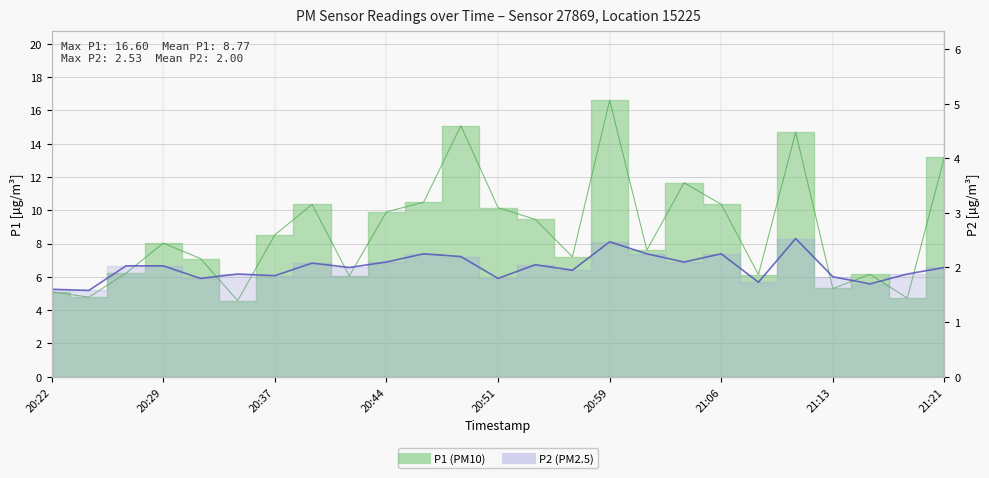

Reading left to right, list all the values displayed in this chart.

P1: 5.1	4.8	6.2	8.0	7.1	4.6	8.5	10.3	6.0	9.9	10.5	15.1	10.2	9.4	7.2	16.6	7.6	11.7	10.3	6.1	14.7	5.3	6.2	4.7	13.2
P2: 1.6	1.6	2.0	2.0	1.8	1.9	1.9	2.1	2.0	2.1	2.2	2.2	1.8	2.0	1.9	2.5	2.2	2.1	2.2	1.7	2.5	1.8	1.7	1.9	2.0